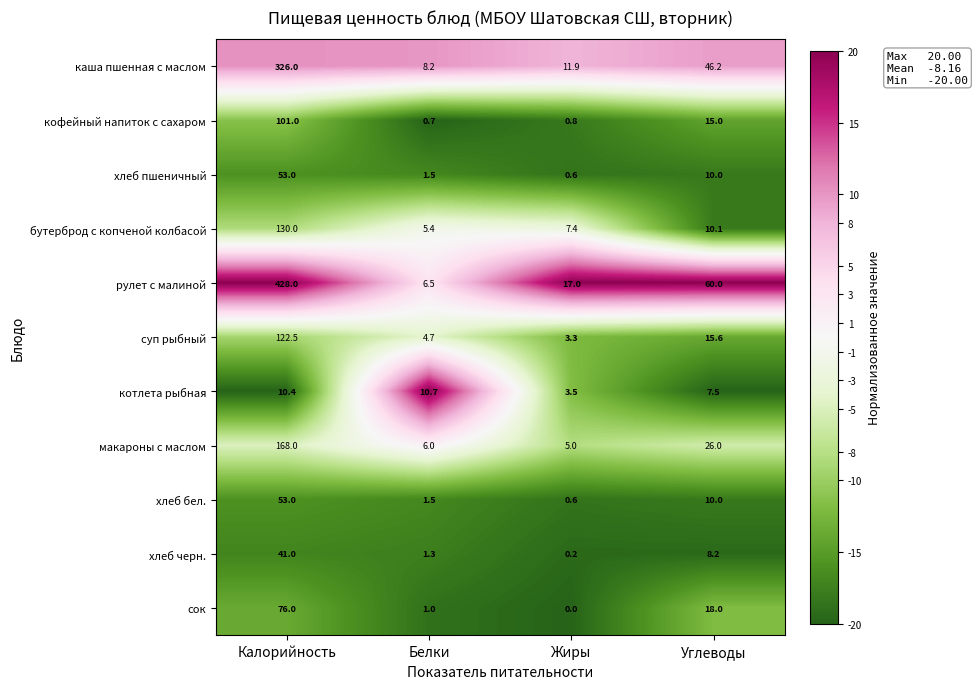

Between Калорийность and Жиры, which series saw the biggest shift?

рулет с малиной